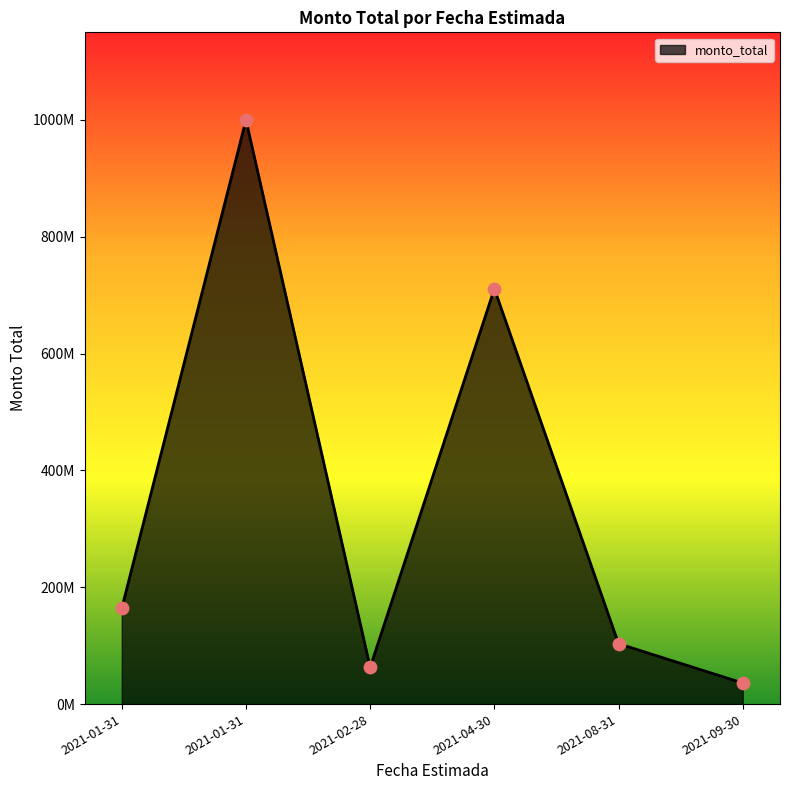

Which has a higher value, 2021-01-31 or 2021-04-30?

2021-04-30